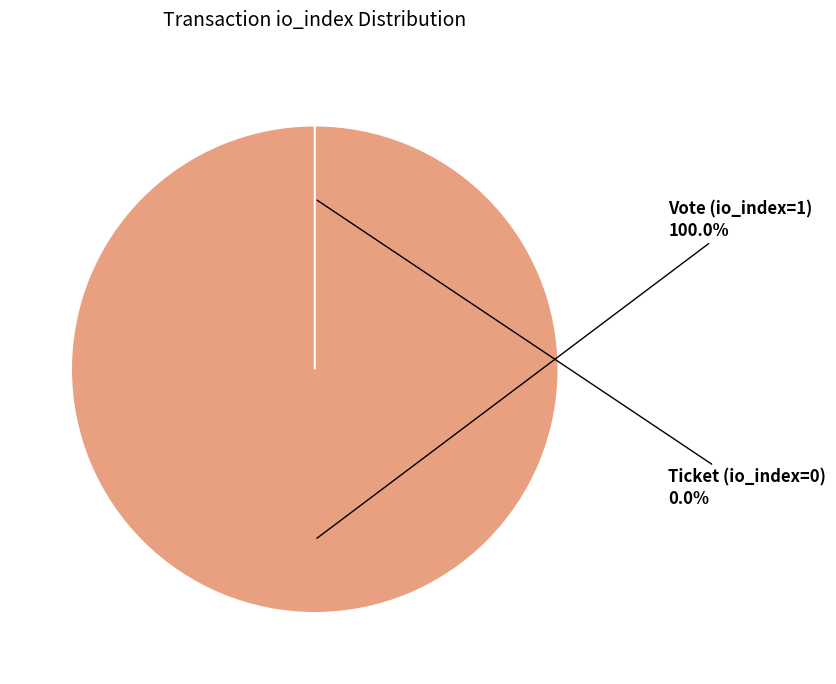

Which slice is the smallest?

Ticket (io_index=0)